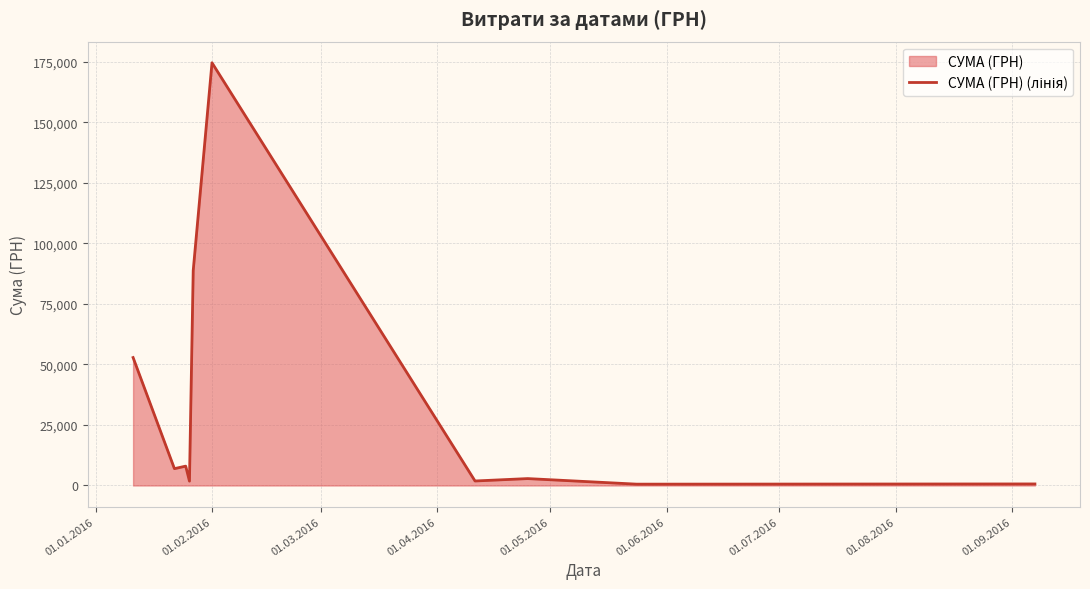

How many interior local peaks (higher than both neighbors) does the data have?

3